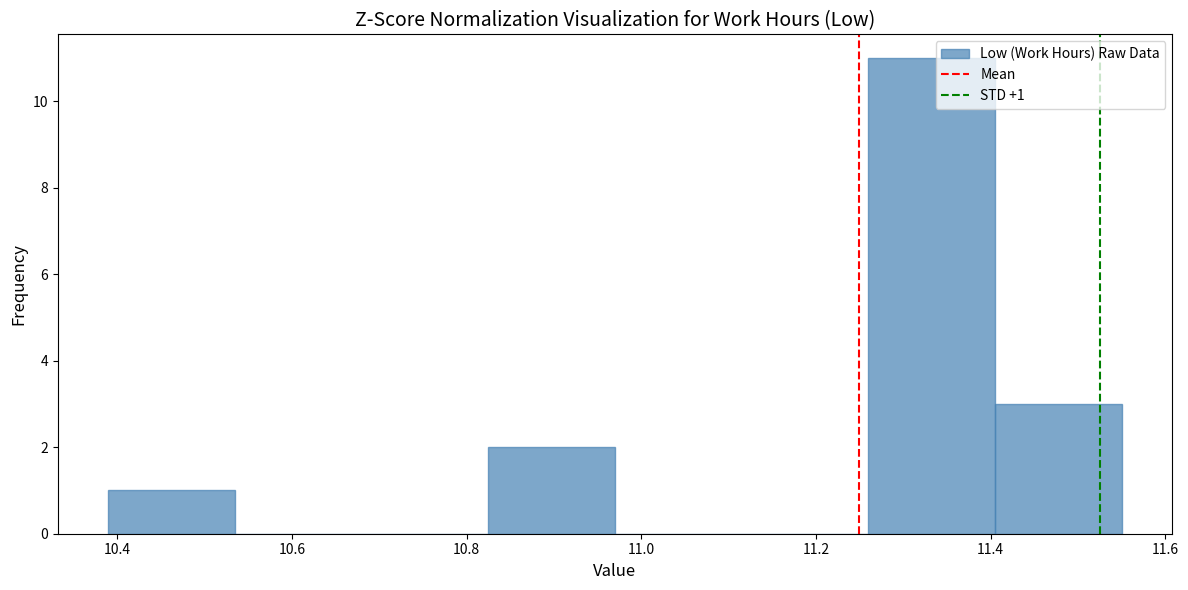

Over which range of the x-axis is the bar tallest?

11.260 to 11.405